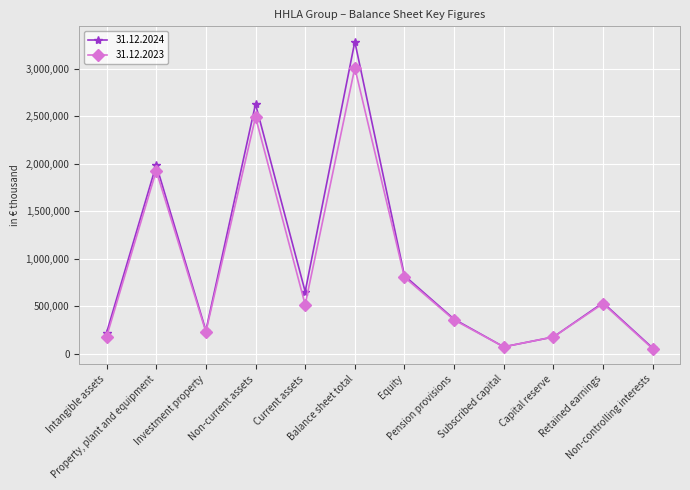

What is the difference between the 31.12.2023 values at Current assets and Property, plant and equipment?

1408512